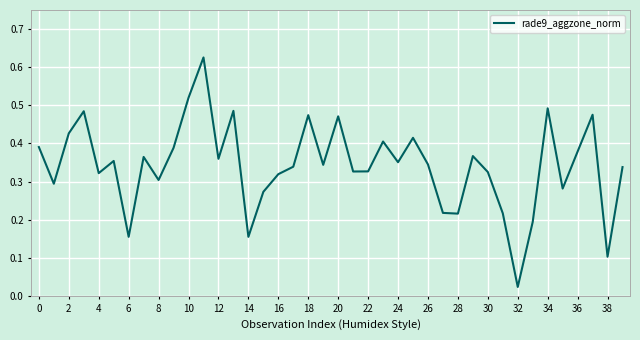

Is it true that the value at 20 is 0.3?

False